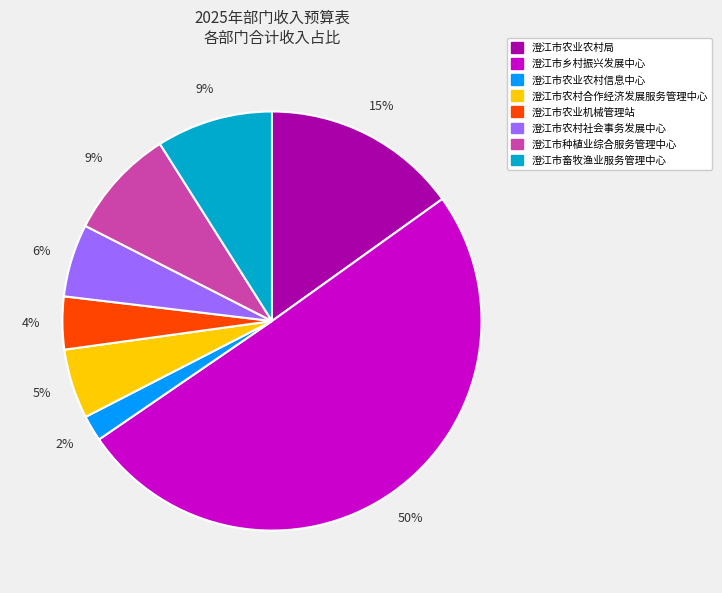

Which category has the smallest portion of the pie?

澄江市农业农村信息中心